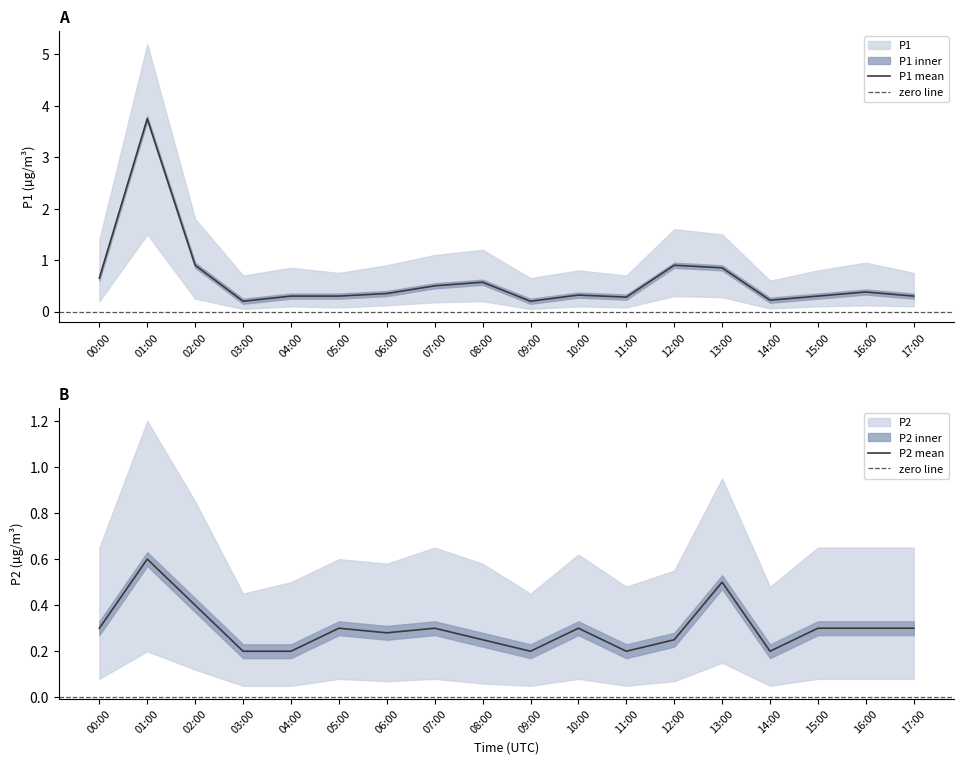

The value of P2_upper at 14:00 is 0.5. True or false?

True